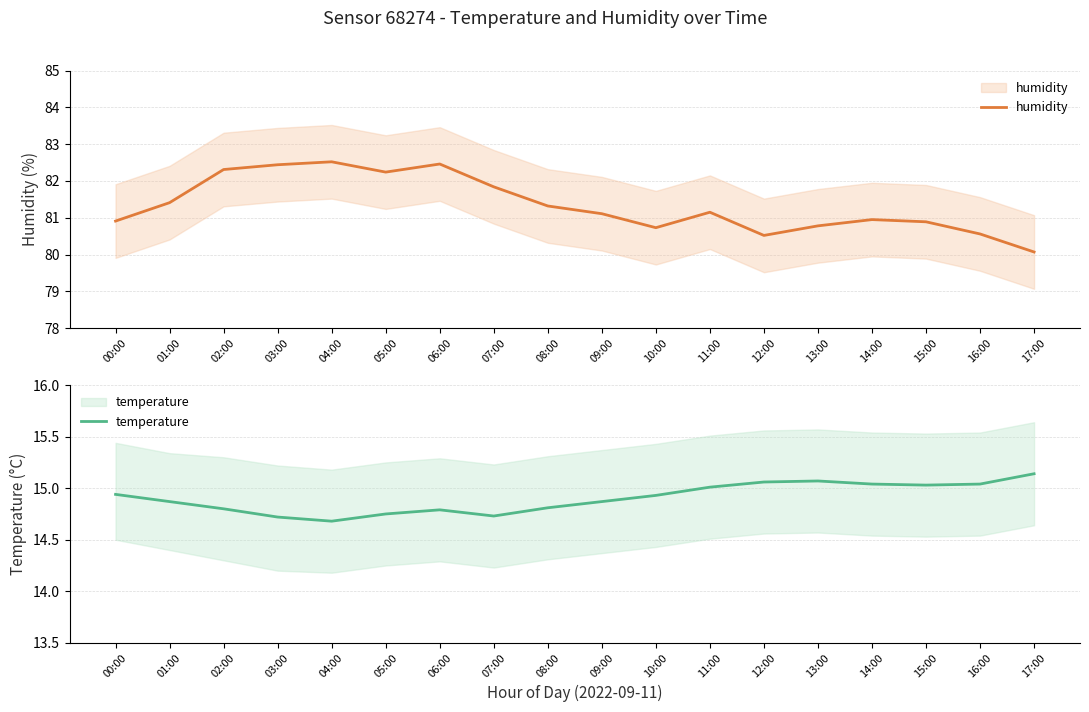

Reading left to right, extract all data points from this chart.

humidity: 80.9	81.4	82.3	82.4	82.5	82.2	82.5	81.8	81.3	81.1	80.7	81.2	80.5	80.8	81.0	80.9	80.6	80.1
temperature: 14.9	14.9	14.8	14.7	14.7	14.8	14.8	14.7	14.8	14.9	14.9	15.0	15.1	15.1	15.0	15.0	15.0	15.1